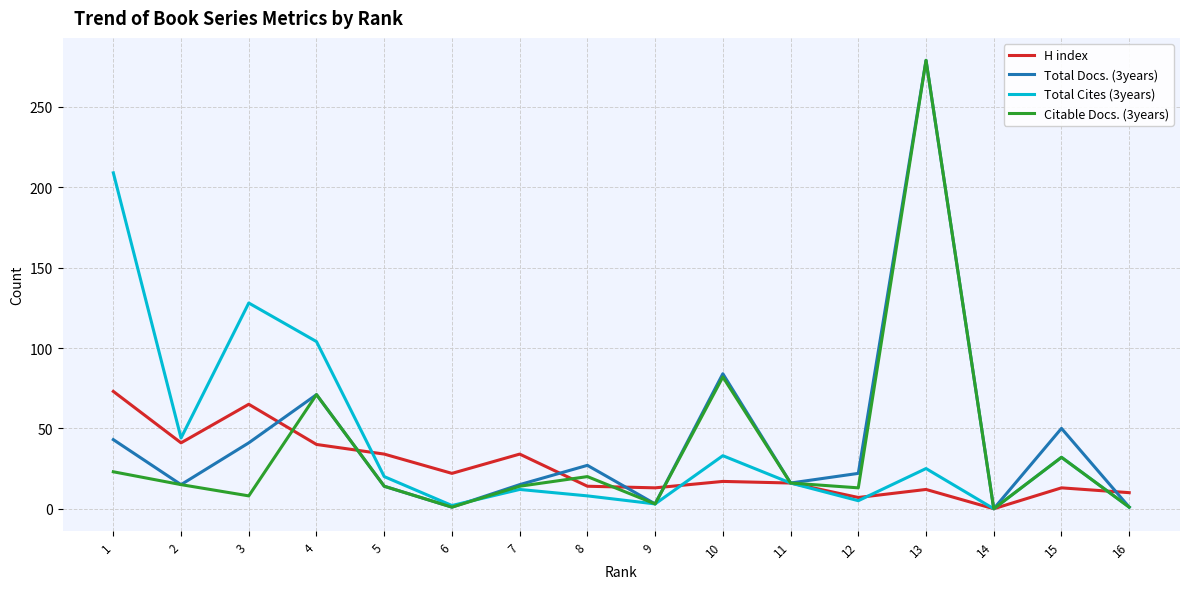

The value of Total Cites (3years) at 14 is 0. True or false?

True